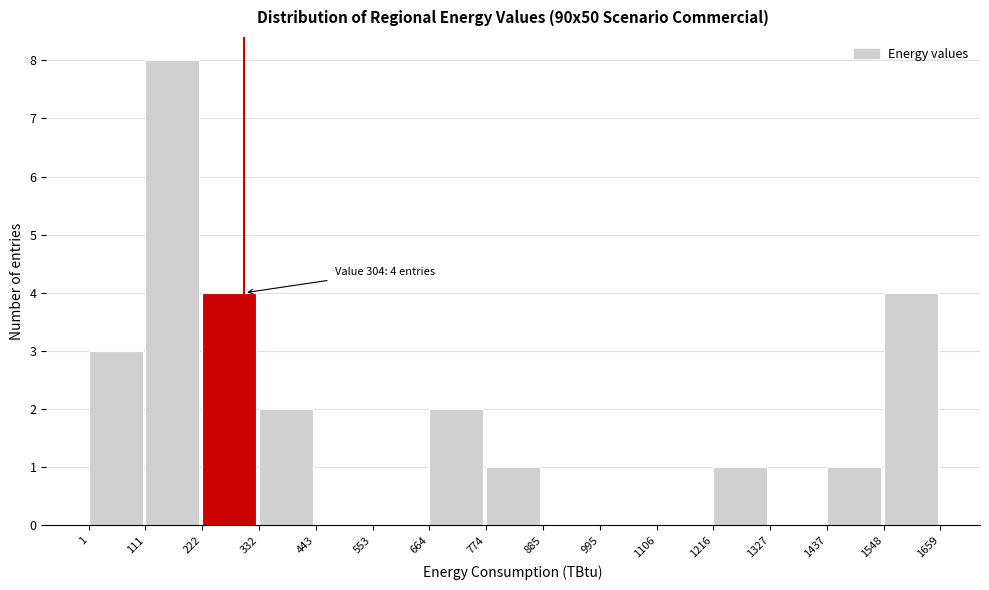

Over which range of the x-axis is the bar tallest?

111 to 222